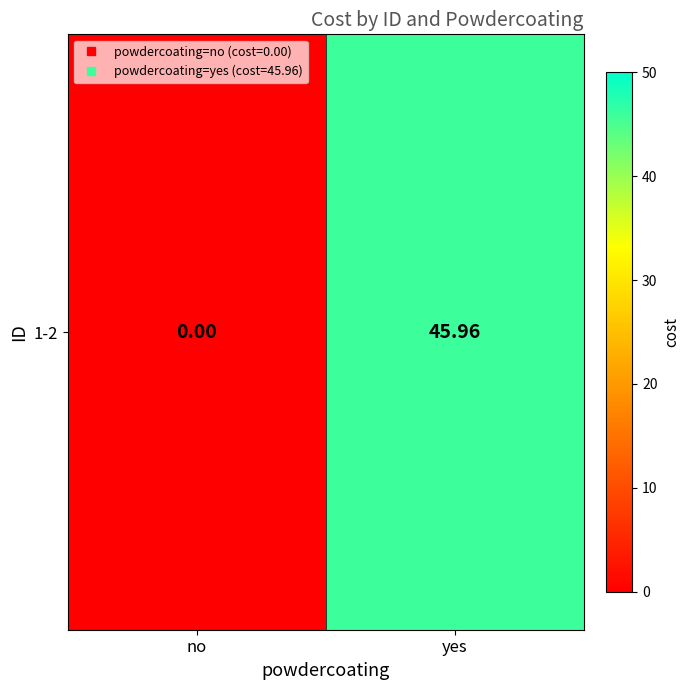

How many values are below 45?

1